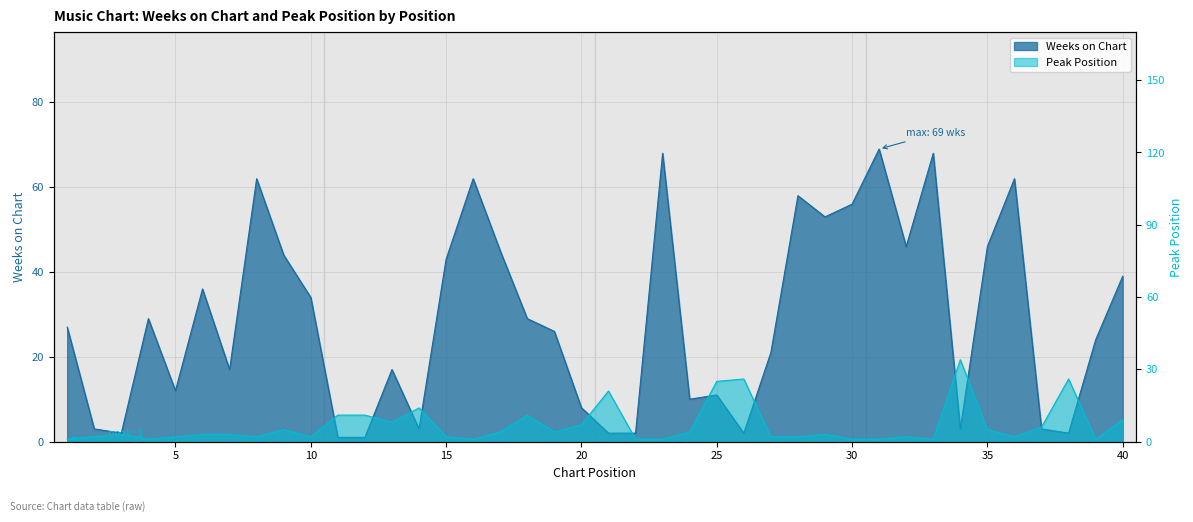

How many data points in Weeks on Chart are less than 27?

20